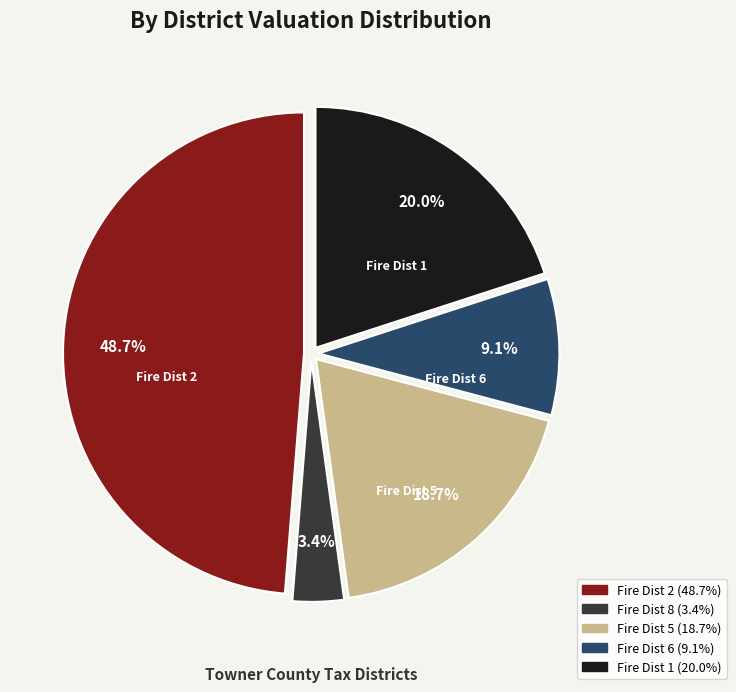

Is there any slice that represents more than half of the pie?

No